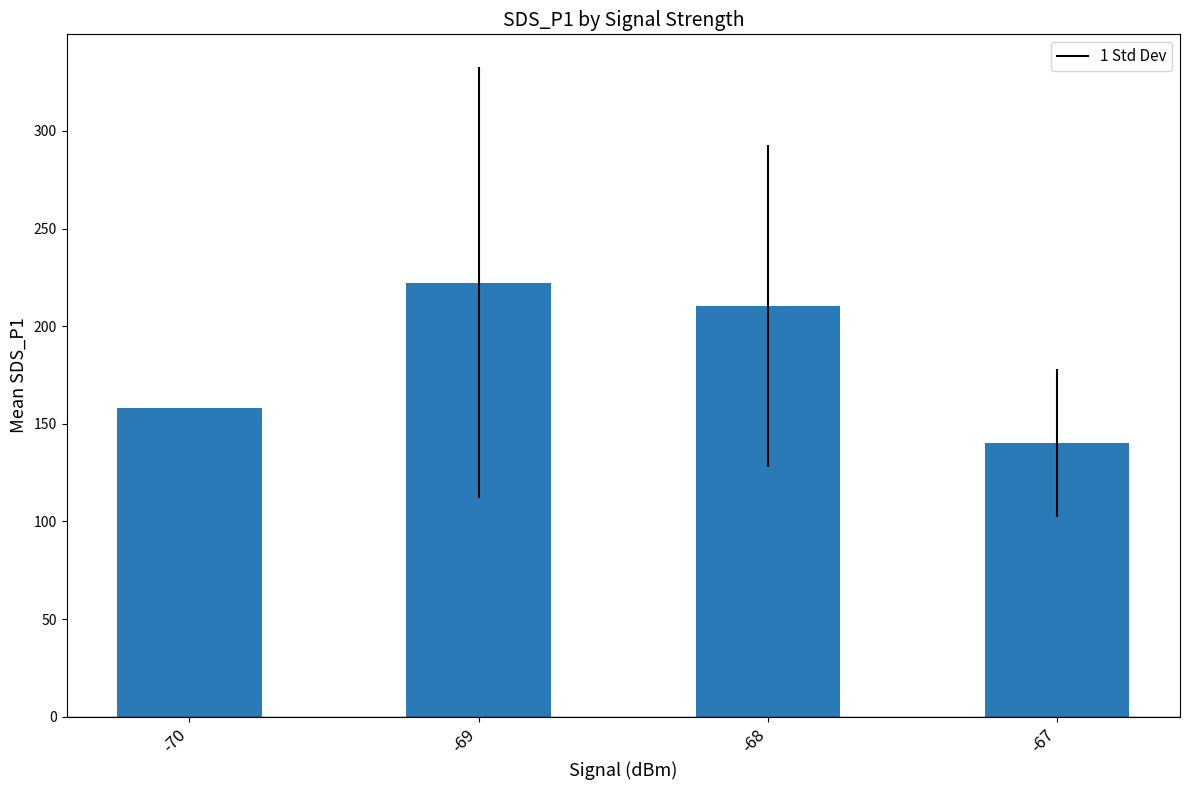

What is the sum of all values?

730.9